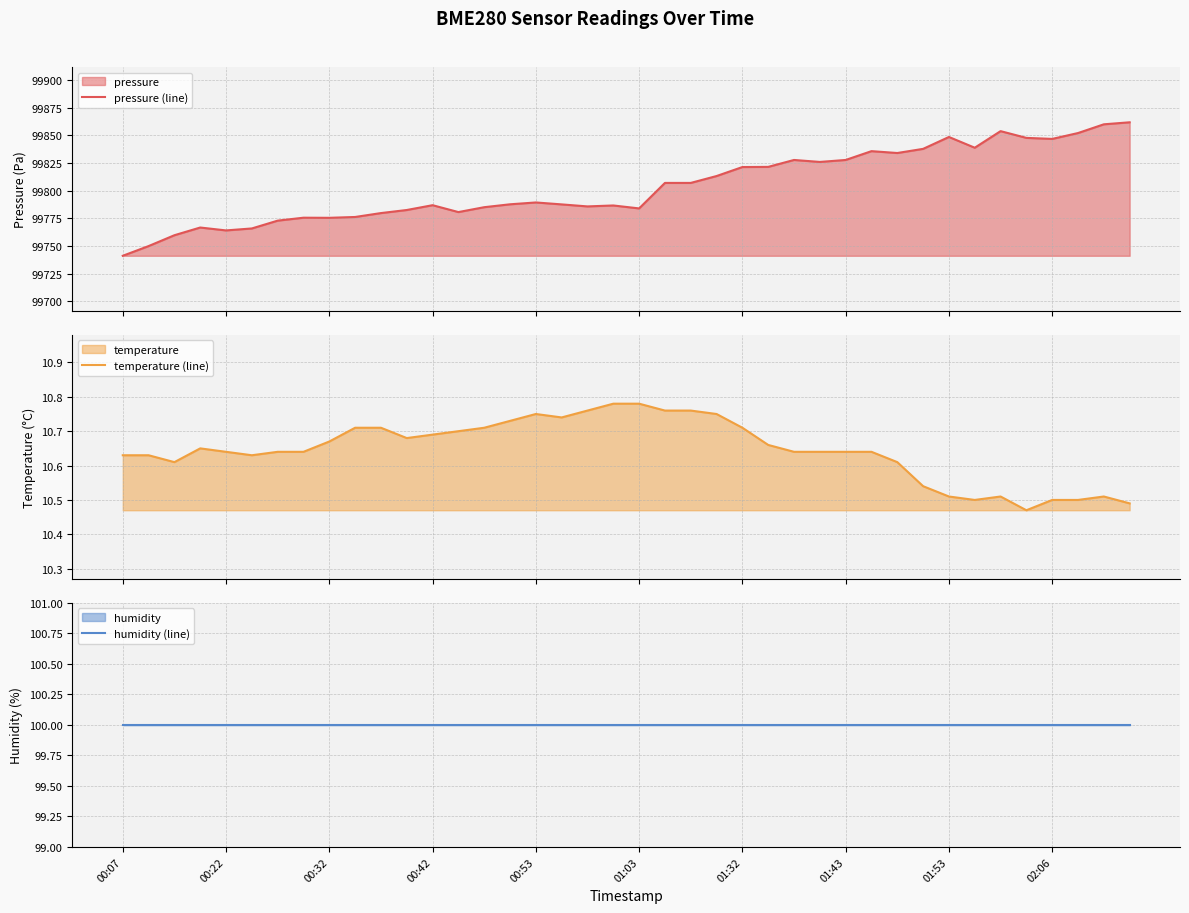

At 11, list the series in order from largest to smallest.

pressure (line), humidity (line), temperature (line)